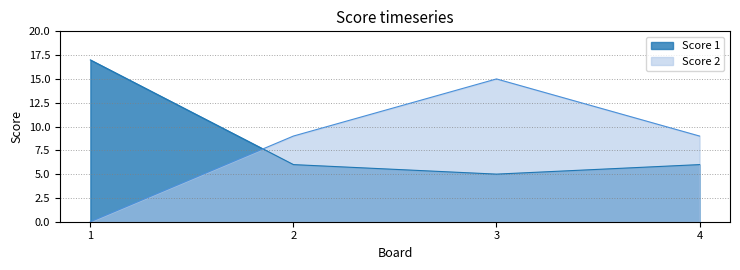

Where is Score 1 nearest to the value 11?

2